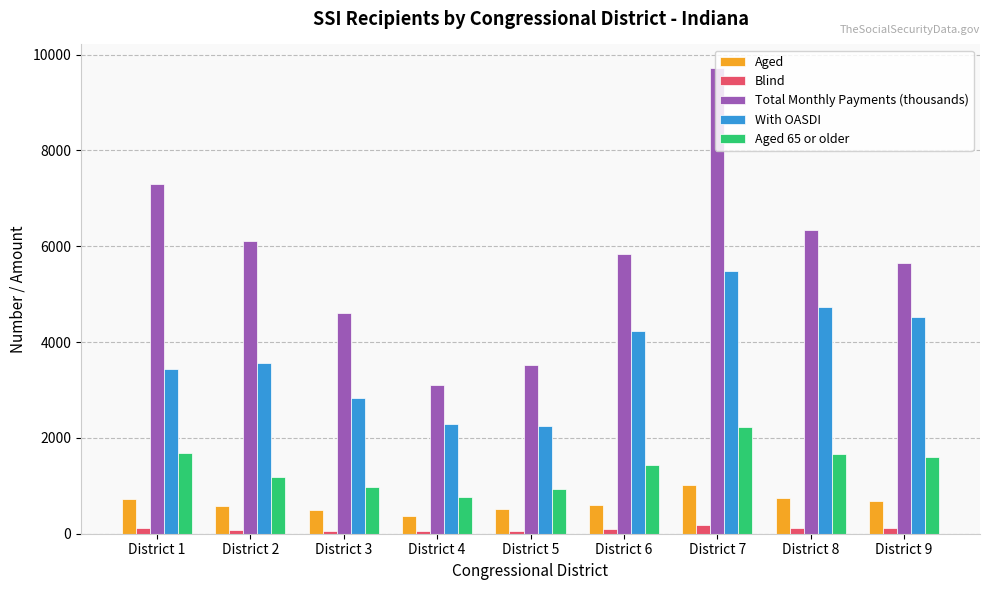

At which label does Total Monthly Payments (thousands) reach its peak?

District 7